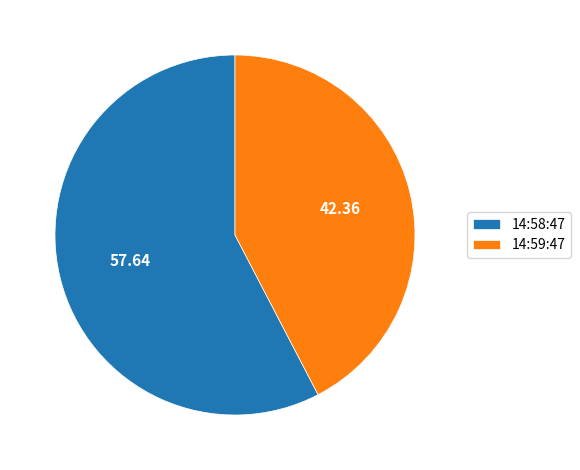

Combined, do 14:59:47 and 14:58:47 account for over 50%?

Yes